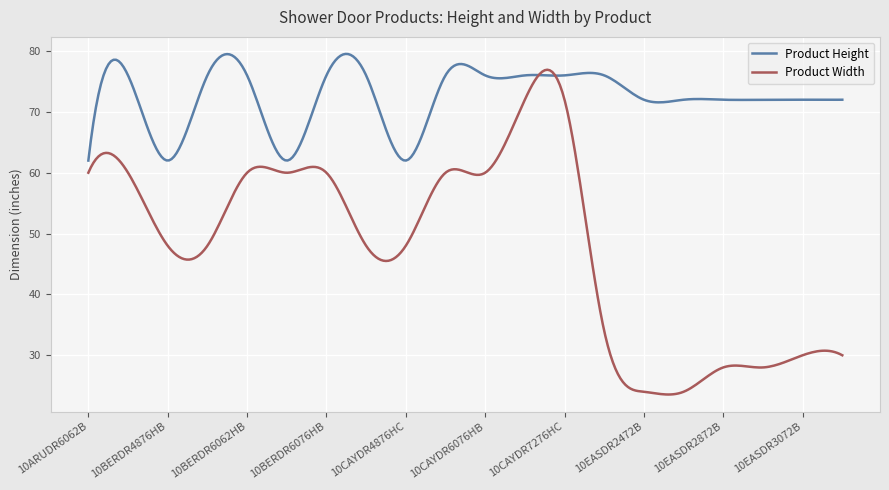

What is the sum of all Product Width values?

14374.5